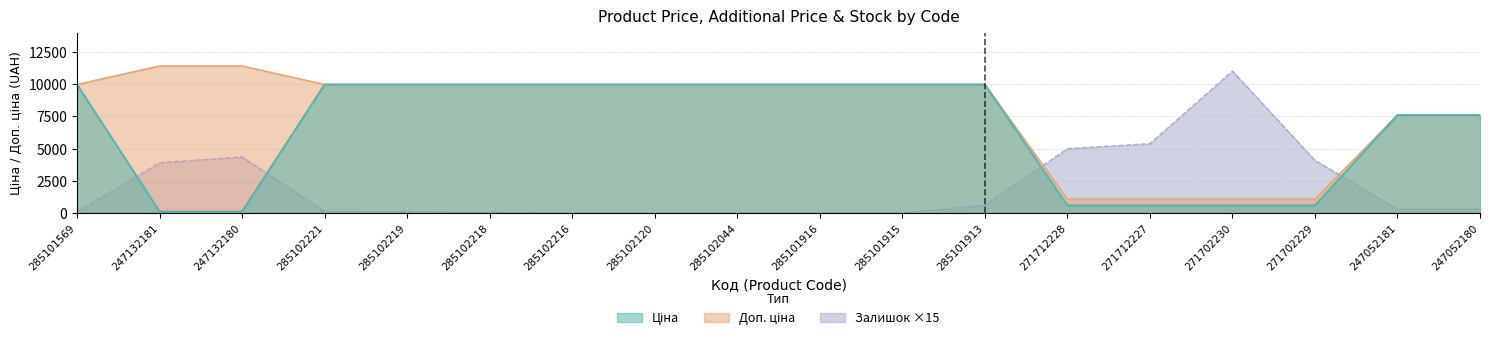

Count the number of categories in the chart.

18